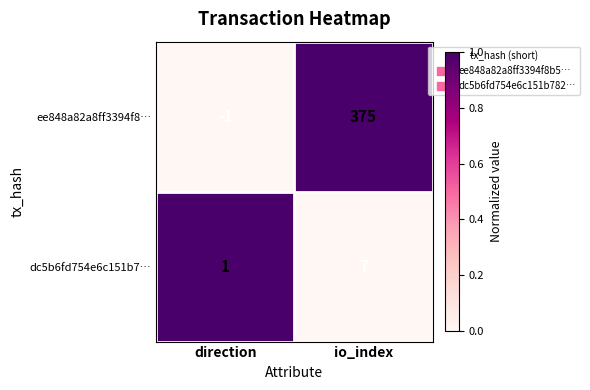

The value of ee848a82a8ff3394f8… at direction is -1. True or false?

True